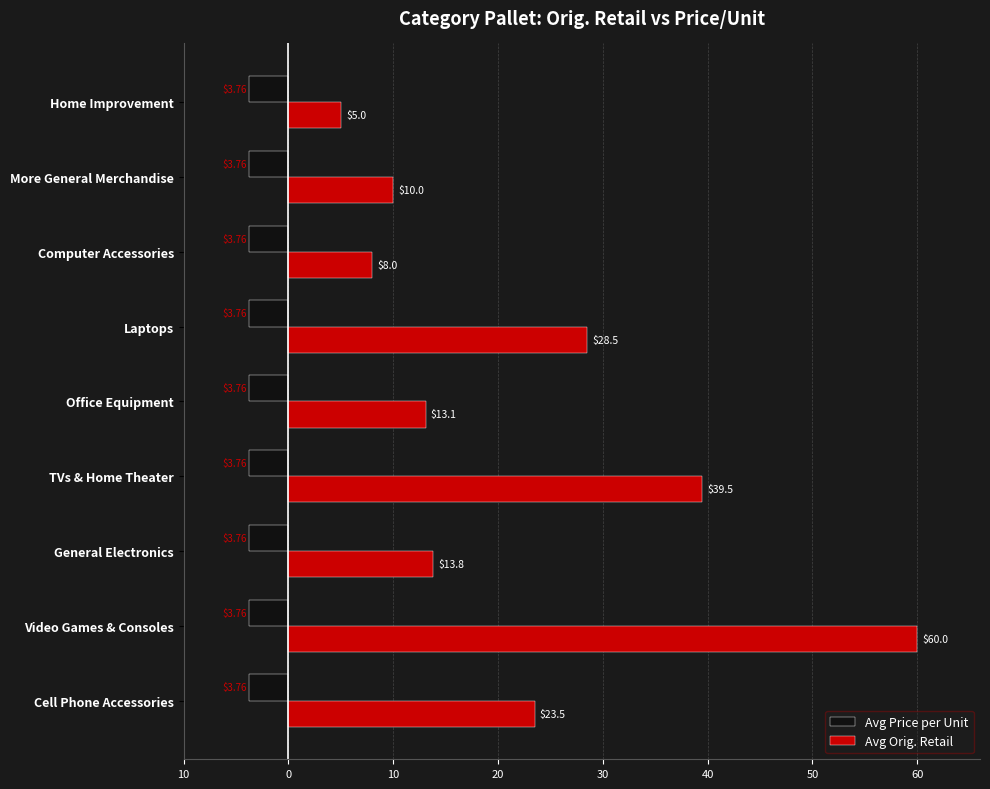

What are all the series names shown in the legend?

Avg Price per Unit, Avg Orig. Retail